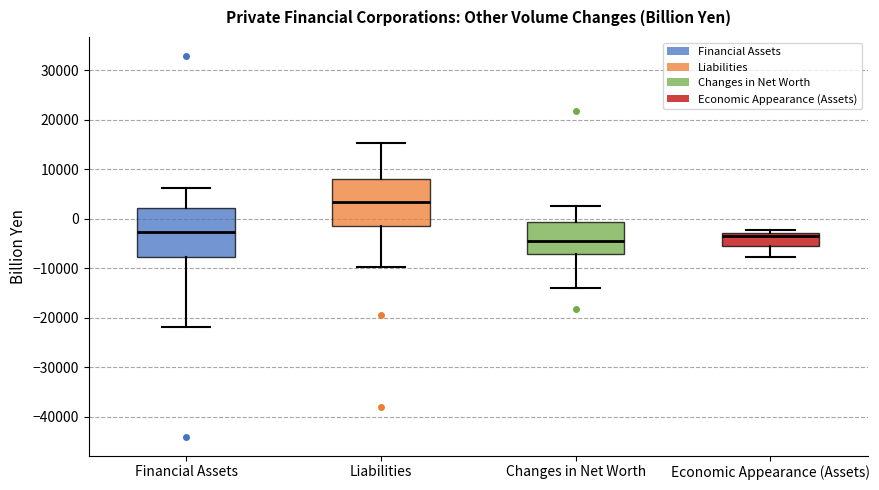

Reading left to right, read every box against the y-axis: the position of its median line, the range the box covers, and the ends of its whiskers. The values are not printed on the chart, so give them approximately, as read against the axis.

Financial Assets: median -3000, box -8000 to 2000, whiskers -22000 to 6000
Liabilities: median 3000, box -2000 to 8000, whiskers -10000 to 15000
Changes in Net Worth: median -4000, box -7000 to -1000, whiskers -14000 to 3000
Economic Appearance (Assets): median -3000 (just below the box's upper edge), box -5000 to -3000, whiskers -8000 to -2000